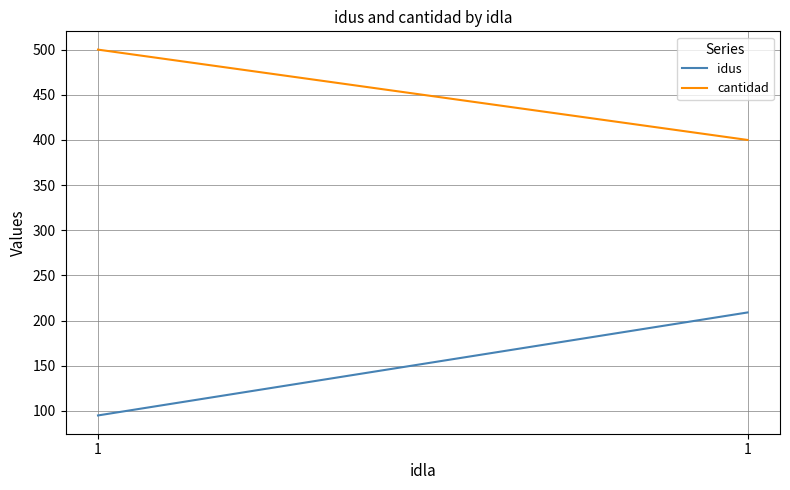

Is it true that cantidad equals 305 at 1?

False